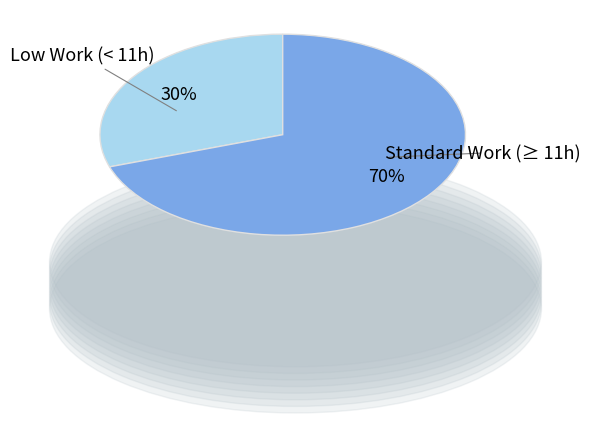

Does any single category account for the majority?

Yes